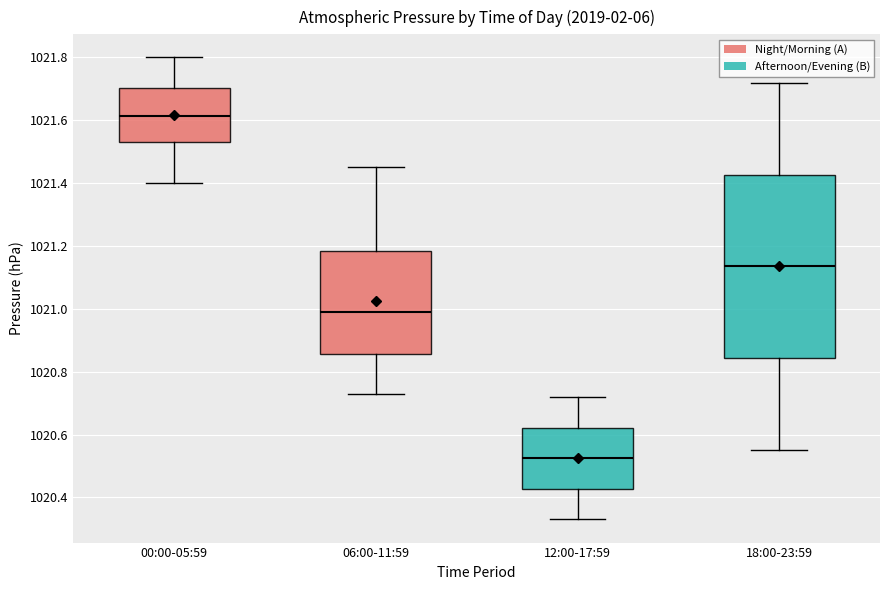

Reading left to right, transcribe this box plot: for each box, give where its median line is, the range the box spans, and where its two whiskers end, as read against the y-axis. The values are not printed on the chart, so give them approximately, as read against the axis.

00:00-05:59: median 1021.62, box 1021.54 to 1021.70, whiskers 1021.40 to 1021.80
06:00-11:59: median 1021.00, box 1020.86 to 1021.18, whiskers 1020.74 to 1021.46
12:00-17:59: median 1020.52, box 1020.42 to 1020.62, whiskers 1020.34 to 1020.72
18:00-23:59: median 1021.14, box 1020.84 to 1021.42, whiskers 1020.56 to 1021.72